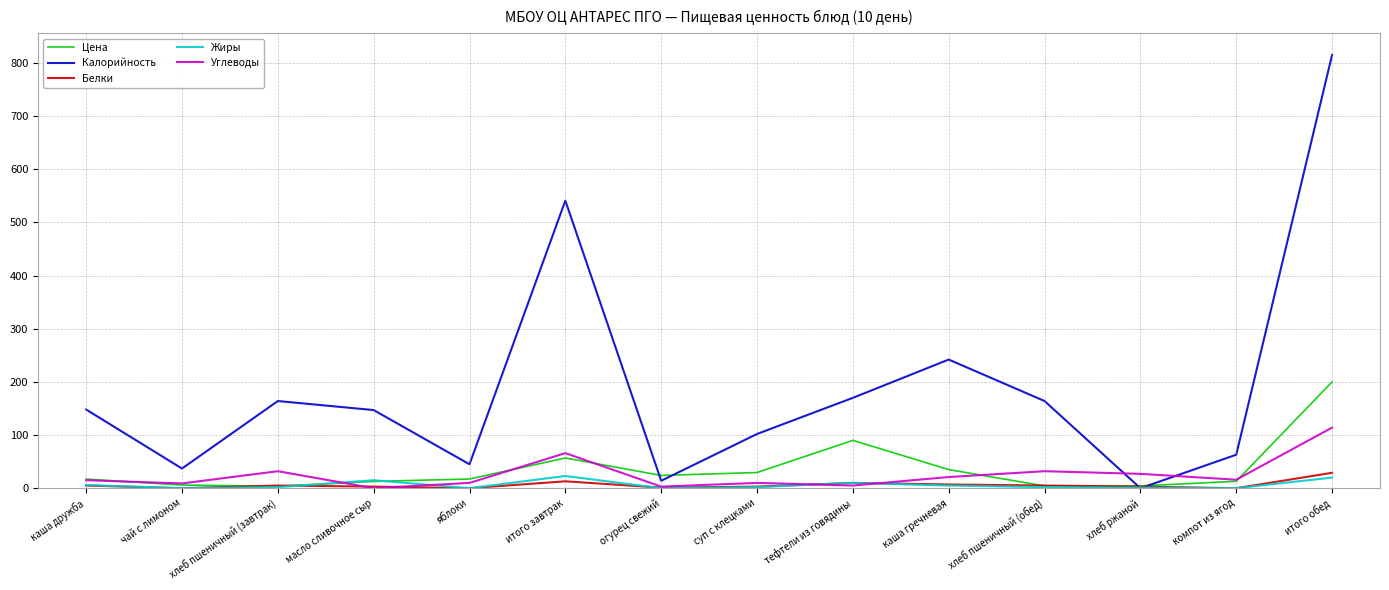

Which series changed the most between каша гречневая and компот из ягод?

Калорийность